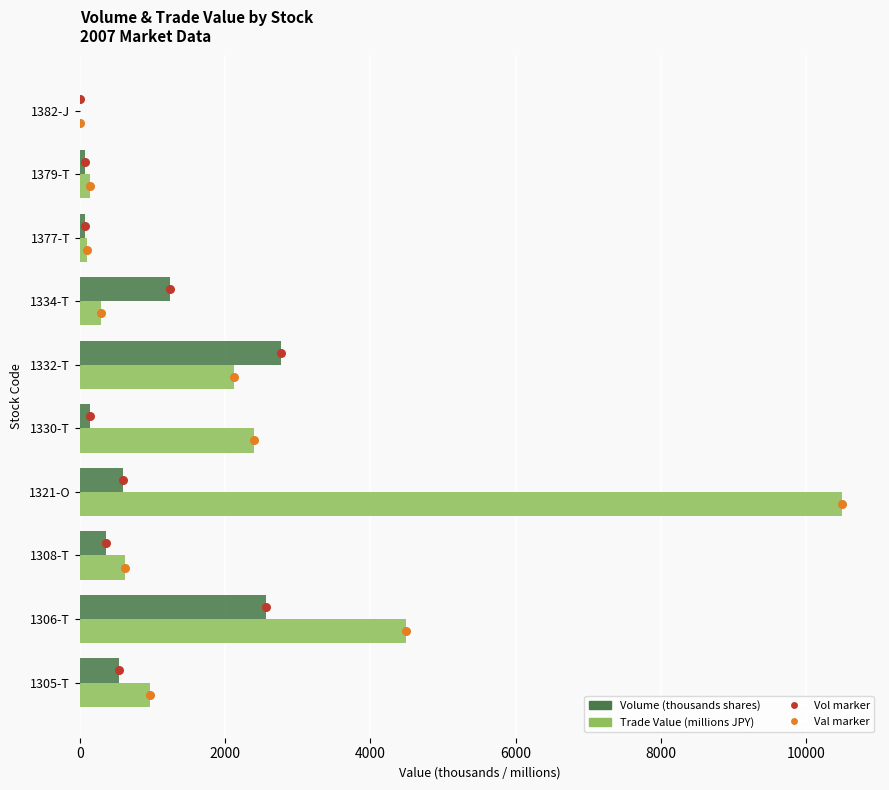

What are all the series names shown in the legend?

Volume (thousands shares), Trade Value (millions JPY), Vol marker, Val marker